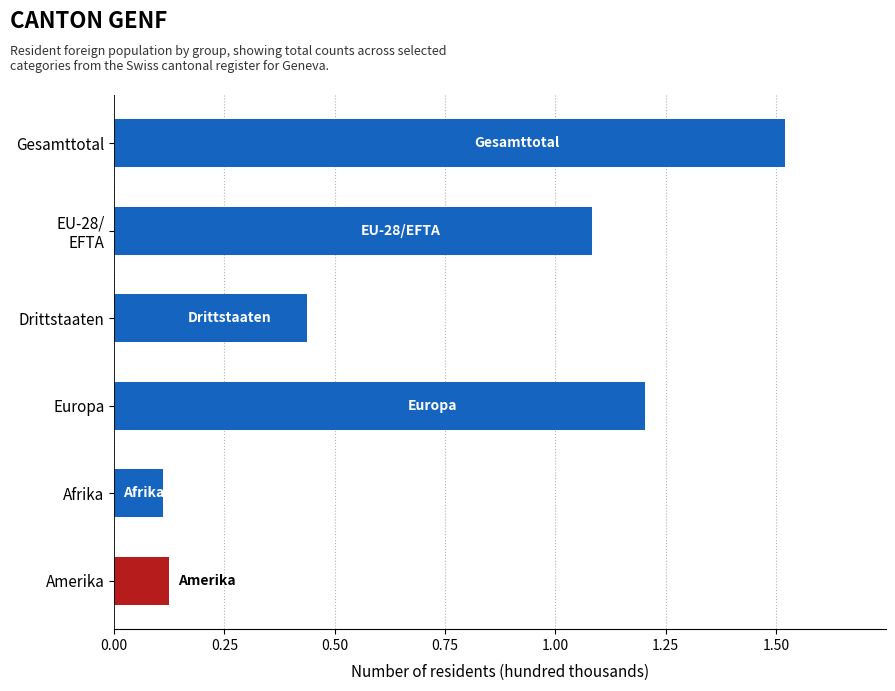

What position from the bottom is Amerika?

1